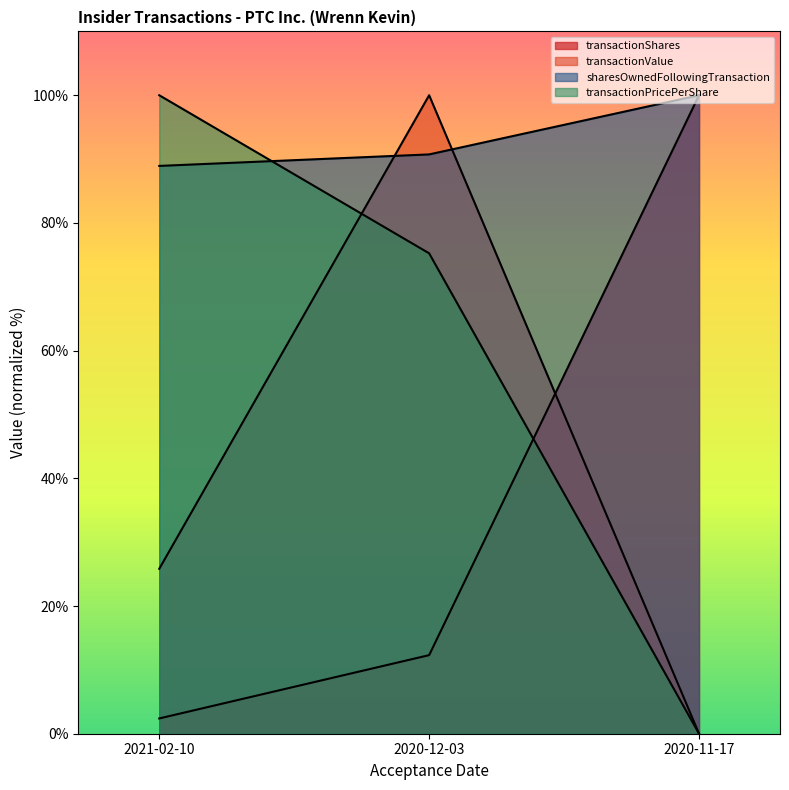

At which label does transactionValue first exceed 25?

2021-02-10